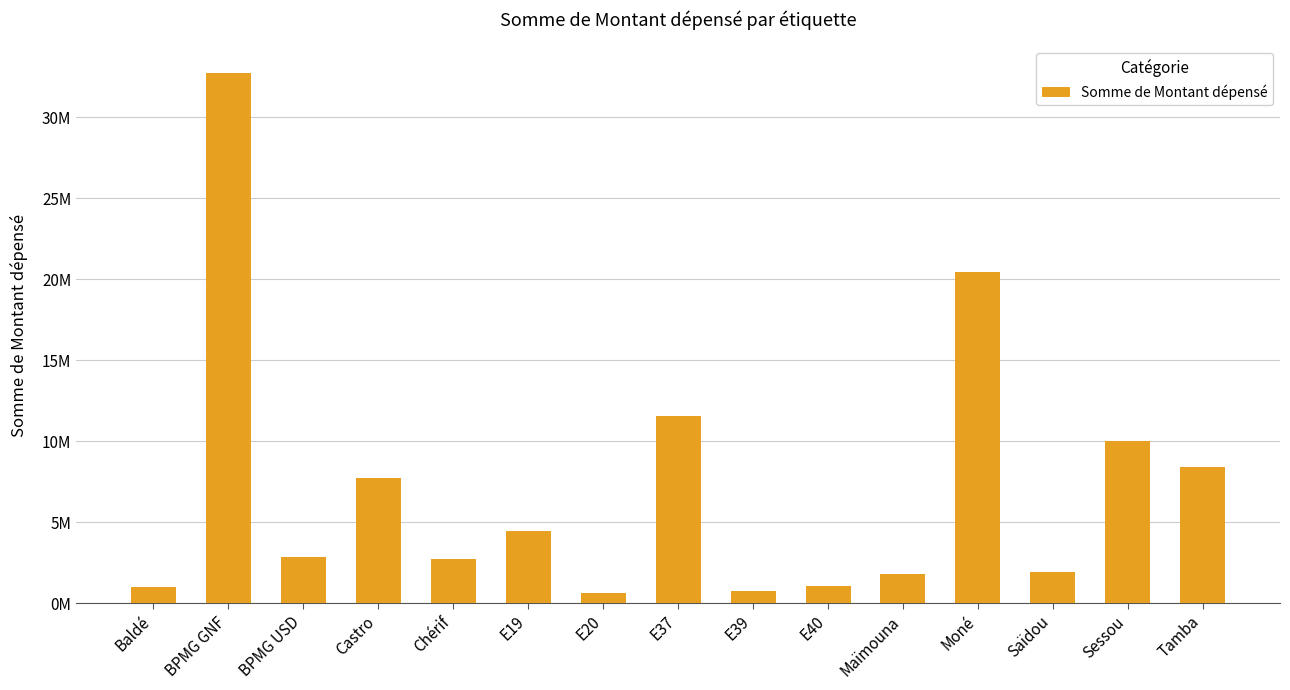

Does the chart contain any negative values?

No